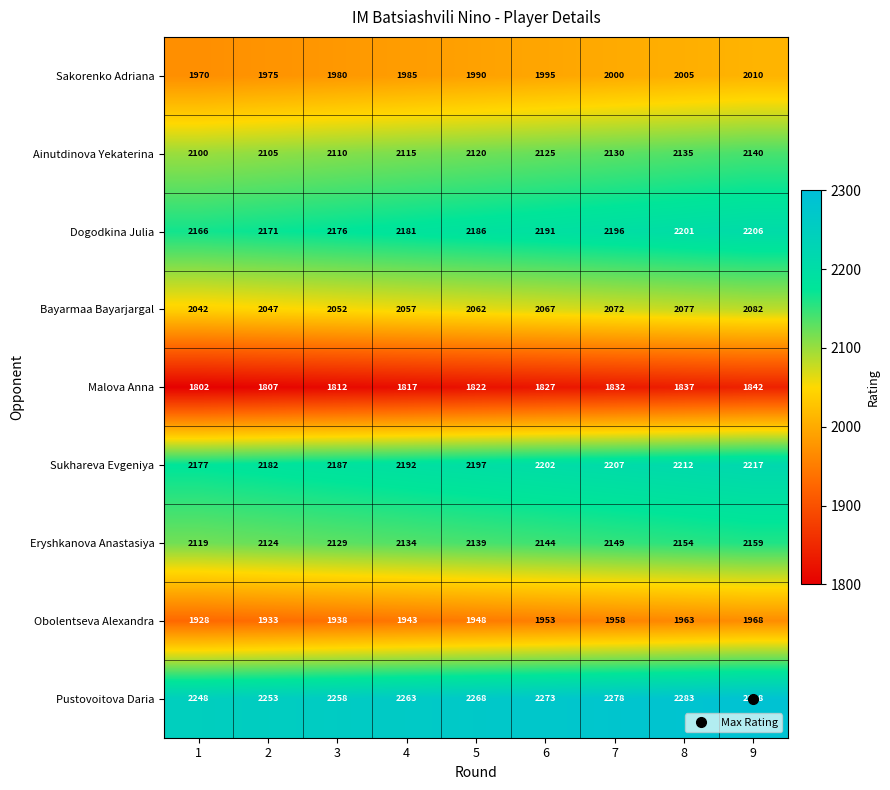

Rank the series by their maximum value, from lowest to highest.

Malova Anna, Obolentseva Alexandra, Sakorenko Adriana, Bayarmaa Bayarjargal, Ainutdinova Yekaterina, Eryshkanova Anastasiya, Dogodkina Julia, Sukhareva Evgeniya, Pustovoitova Daria